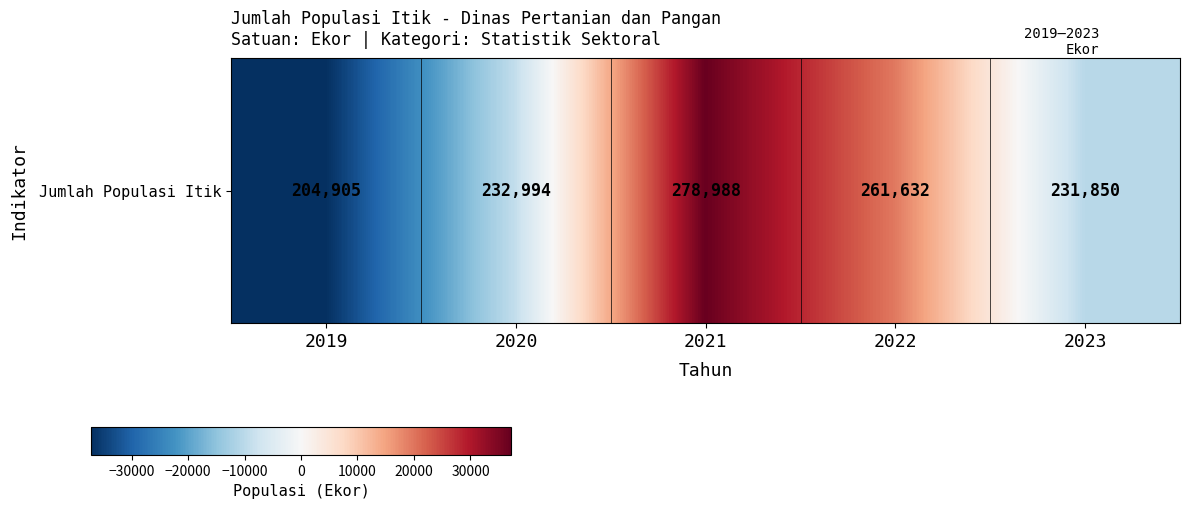

What value does the data have at 2019?

-37168.8